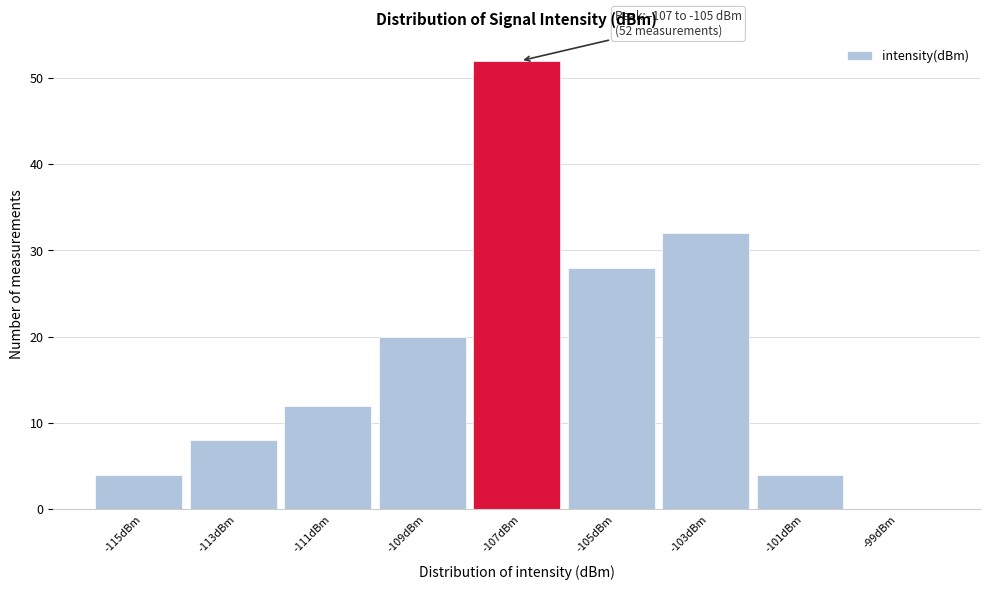

Reading left to right, transcribe all the data shown in this chart.

-115dBm=4	-113dBm=8	-111dBm=12	-109dBm=20	-107dBm=52	-105dBm=28	-103dBm=32	-101dBm=4	-99dBm=0